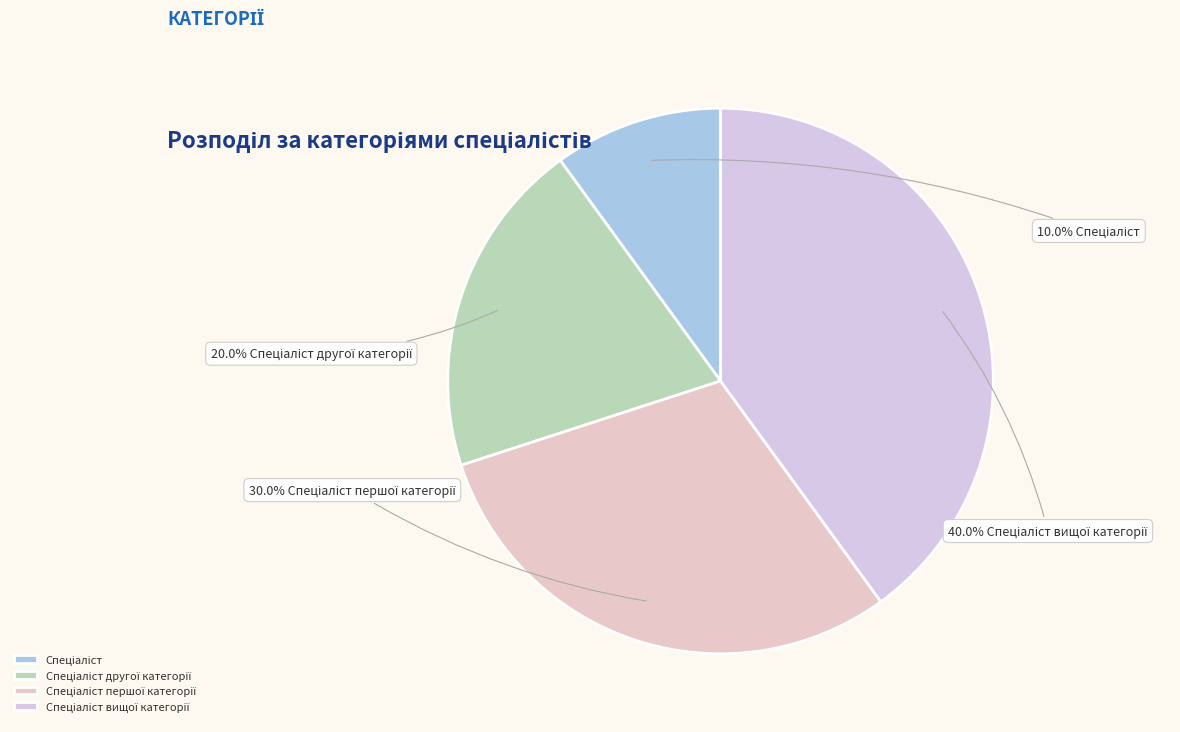

How many slices are in this pie chart?

4